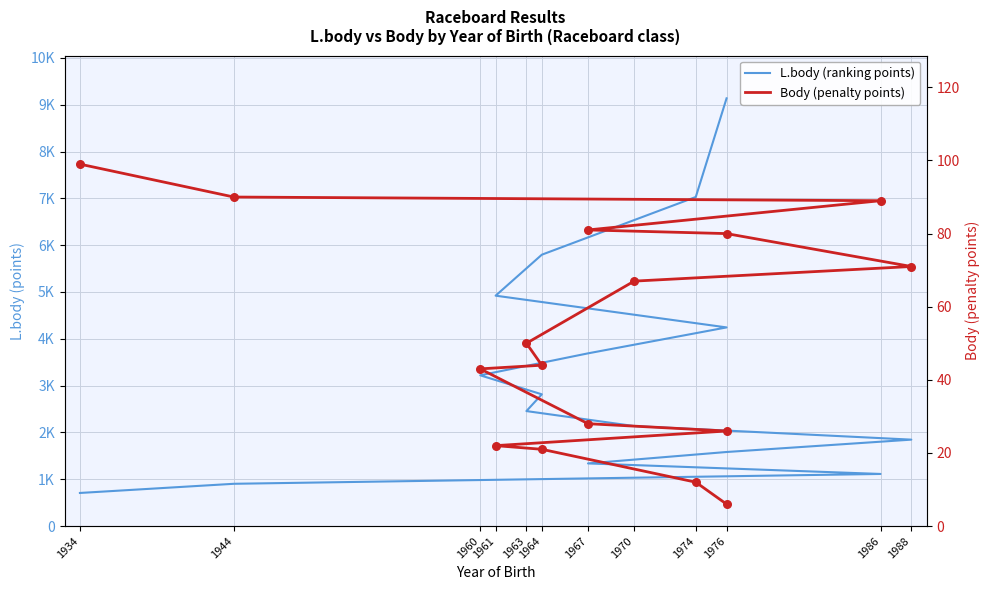

What are all the series names shown in the legend?

L.body (ranking points), Body (penalty points)